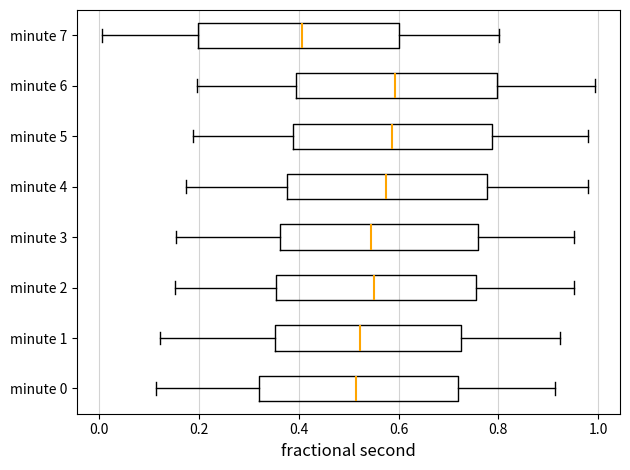

Which box has the furthest to the left median line?

minute 7